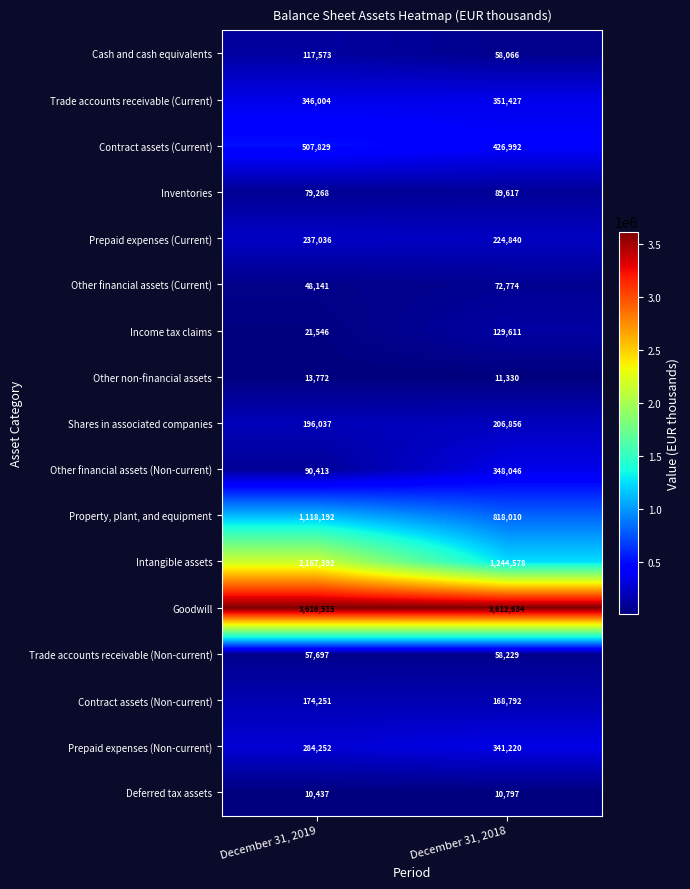

Rank the series at December 31, 2019 from lowest to highest value.

Deferred tax assets, Other non-financial assets, Income tax claims, Other financial assets (Current), Trade accounts receivable (Non-current), Inventories, Other financial assets (Non-current), Cash and cash equivalents, Contract assets (Non-current), Shares in associated companies, Prepaid expenses (Current), Prepaid expenses (Non-current), Trade accounts receivable (Current), Contract assets (Current), Property, plant, and equipment, Intangible assets, Goodwill